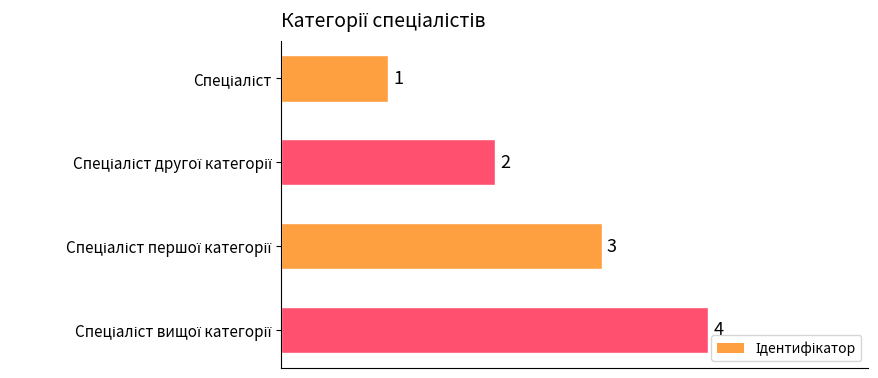

What is the greatest value displayed?

4